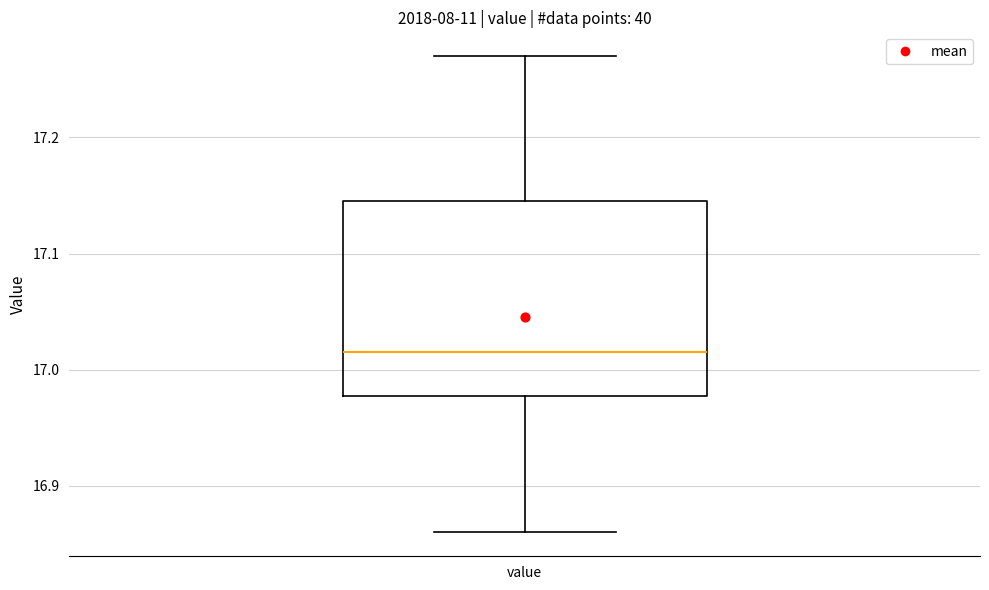

Read this box plot against the y-axis: the position of the median line, the range covered by the box, and the ends of both whiskers. The values are not printed on the chart, so give them approximately, as read against the axis.

median 17.02, box 16.98 to 17.15, whiskers 16.86 to 17.27